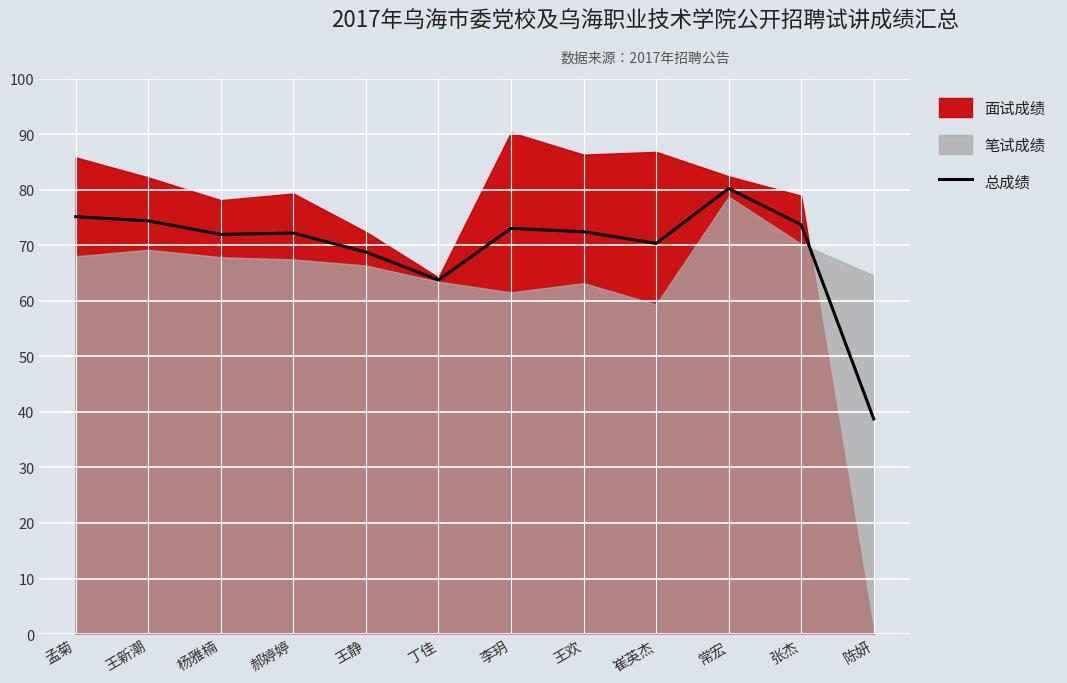

Approximately how many times larger is the value at 陈妍 compared to 常宏?

0.5